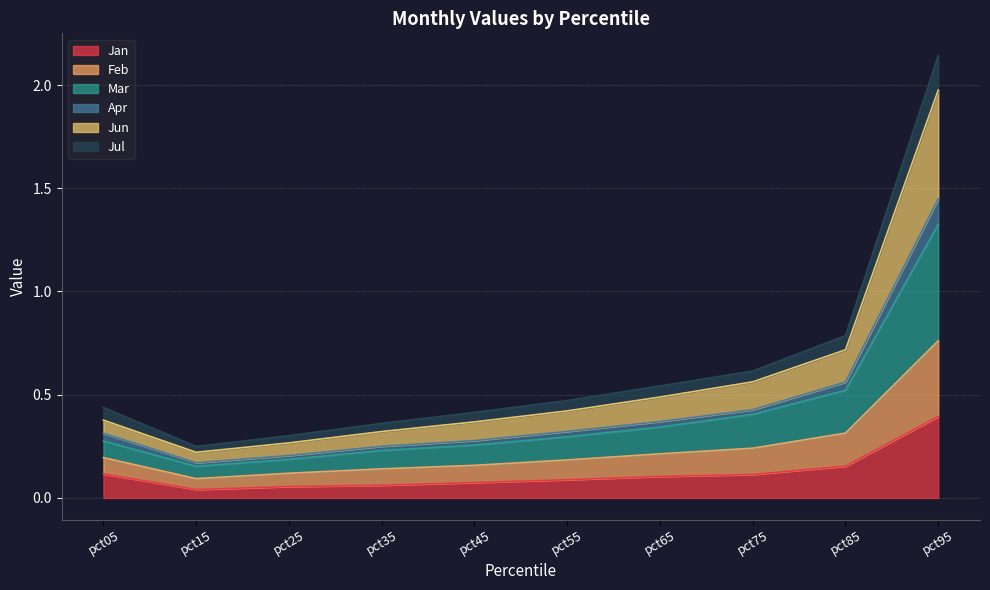

At which category is the sum across all series the highest?

pct95